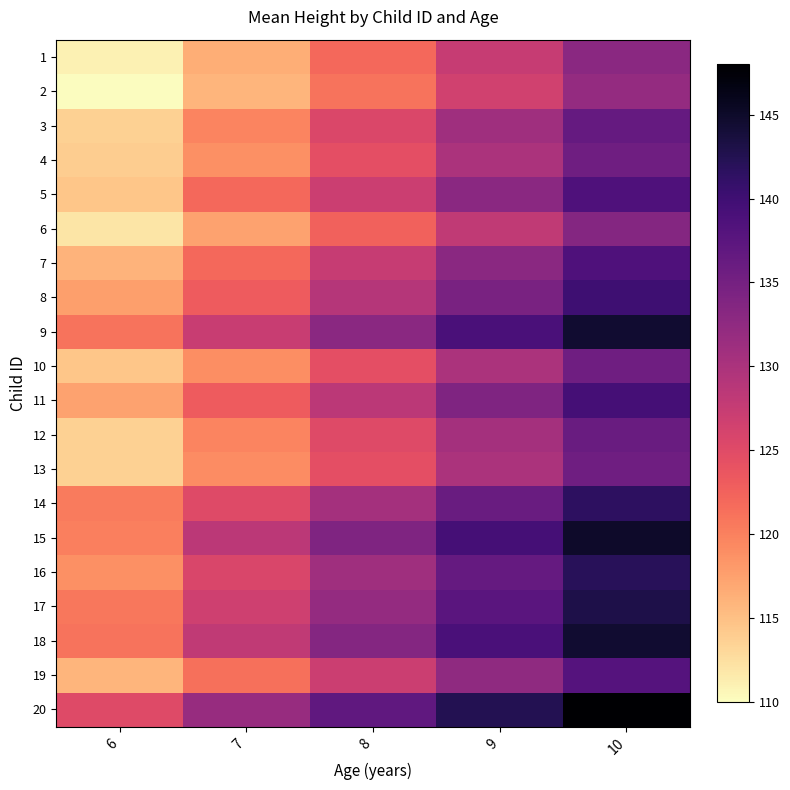

List the series in order of their peak value, highest first.

20, 15, 9, 18, 17, 16, 14, 8, 11, 5, 7, 19, 3, 12, 4, 10, 13, 6, 1, 2